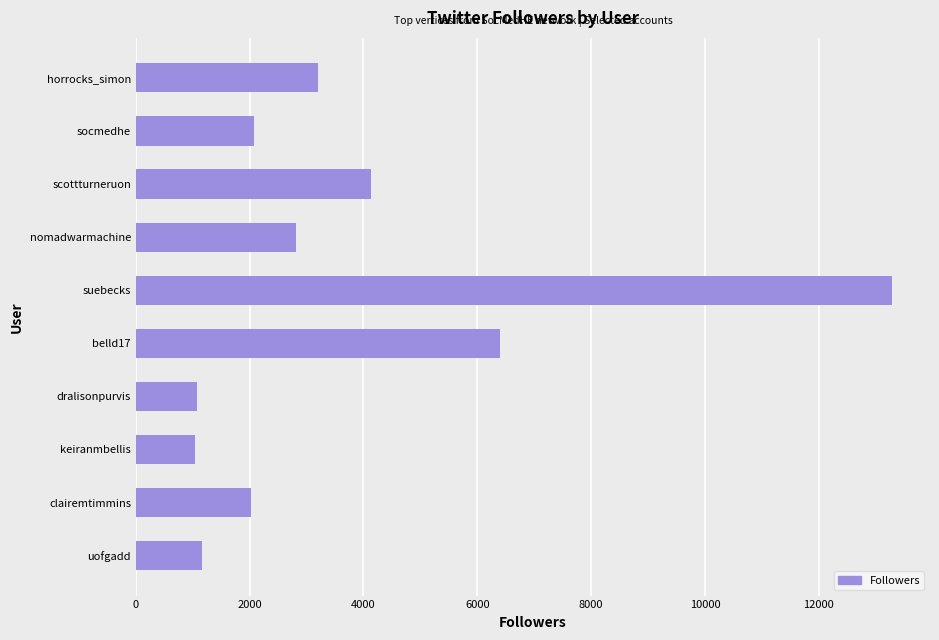

The value at suebecks is 13288. True or false?

True